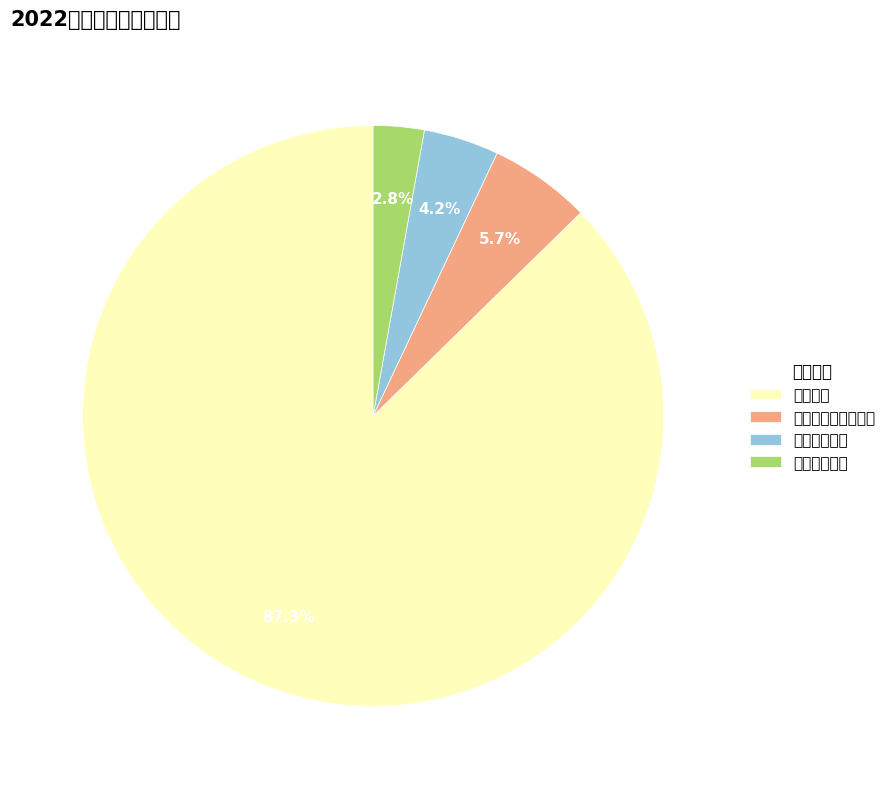

To the nearest percent, what is the difference between the 社会保障和就业支出 and 住房保障支出 slice percentages?

3%